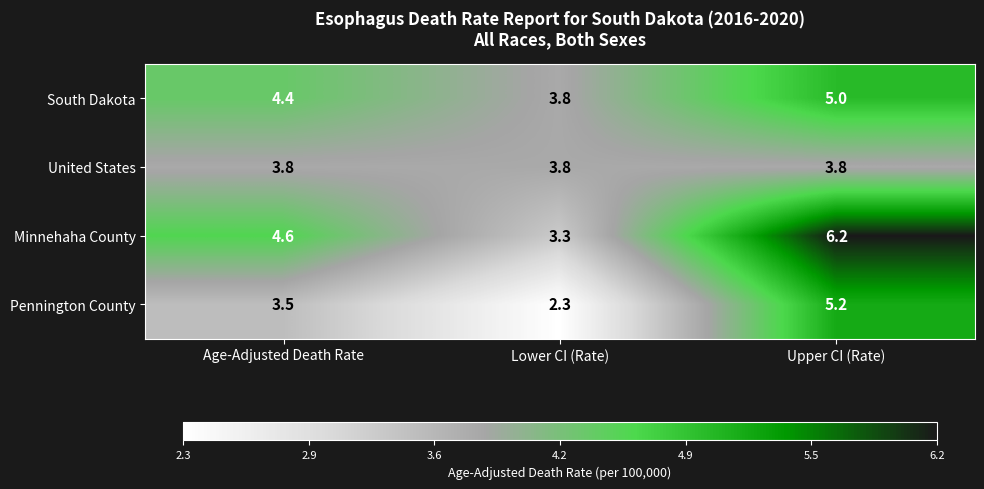

What is the highest value of the United States series?

3.8